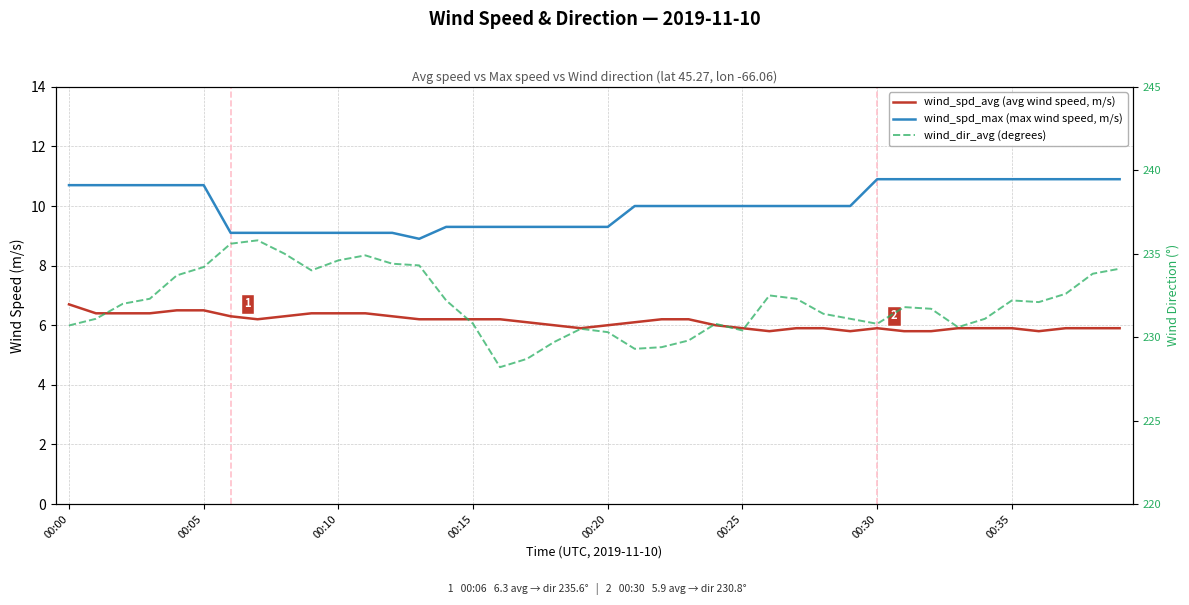

What is the minimum value shown in the chart?

5.8